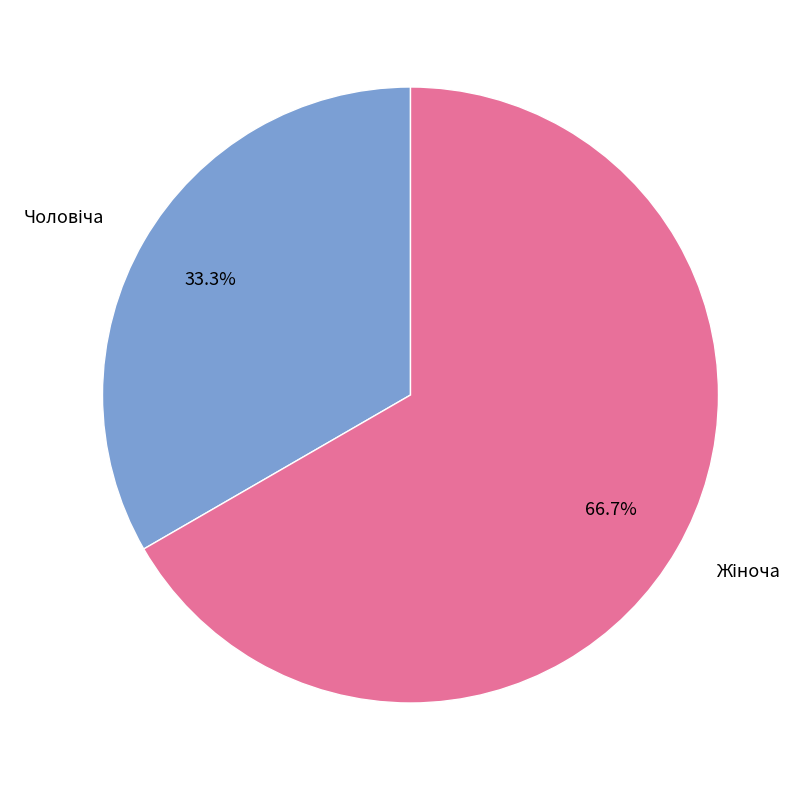

Does any single category account for the majority?

Yes